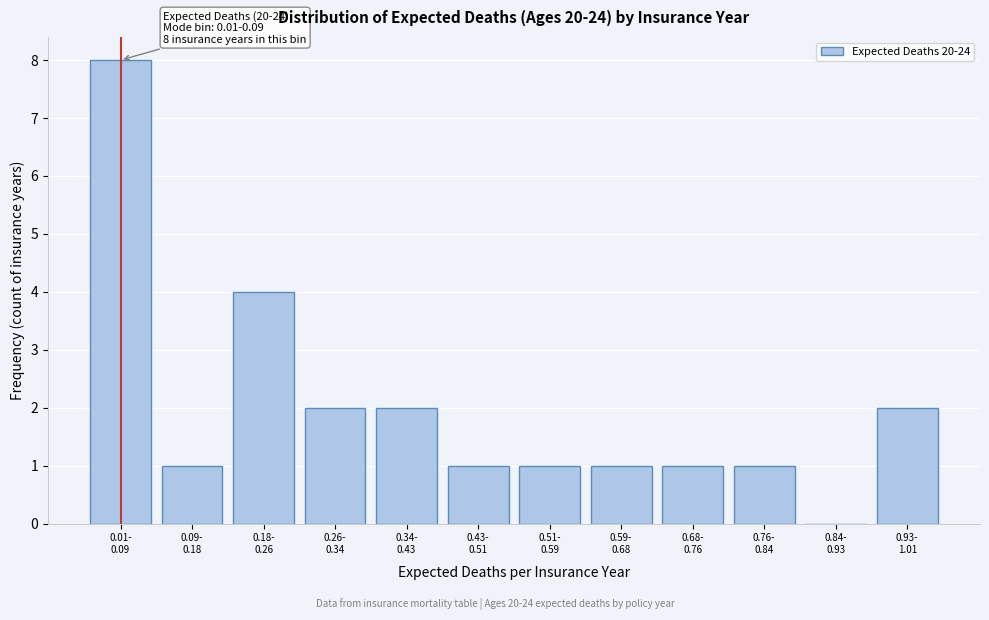

What is the greatest value displayed?

8